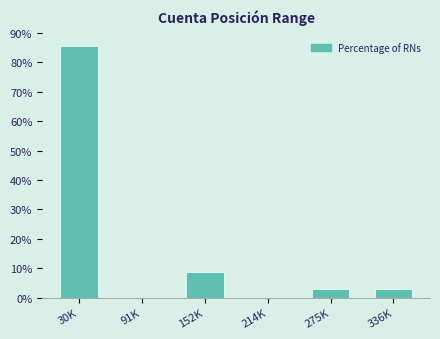

Reading left to right, list all the values displayed in this chart.

30K=85.7	91K=0.0	152K=8.6	214K=0.0	275K=2.9	336K=2.9